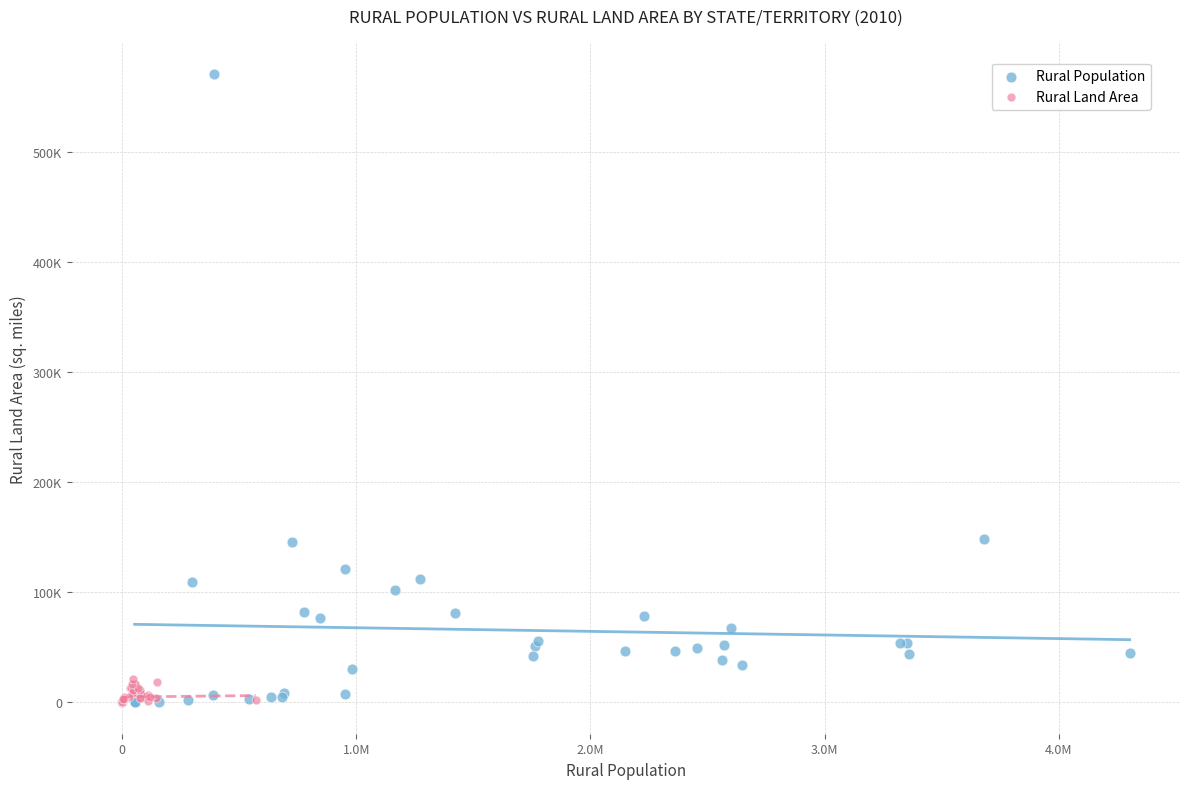

Which series has the largest Y range (max minus min)?

Rural Population